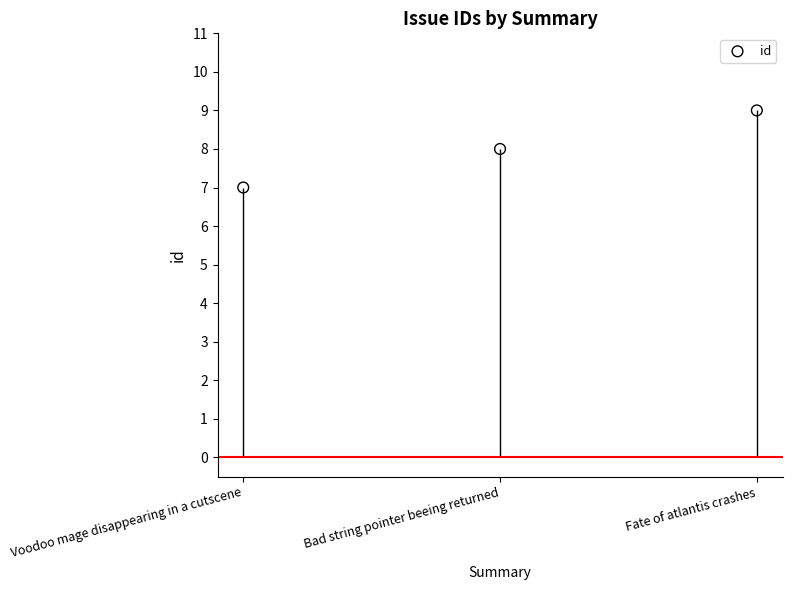

Between Voodoo mage disappearing in a cutscene and Fate of atlantis crashes, which is larger?

Fate of atlantis crashes